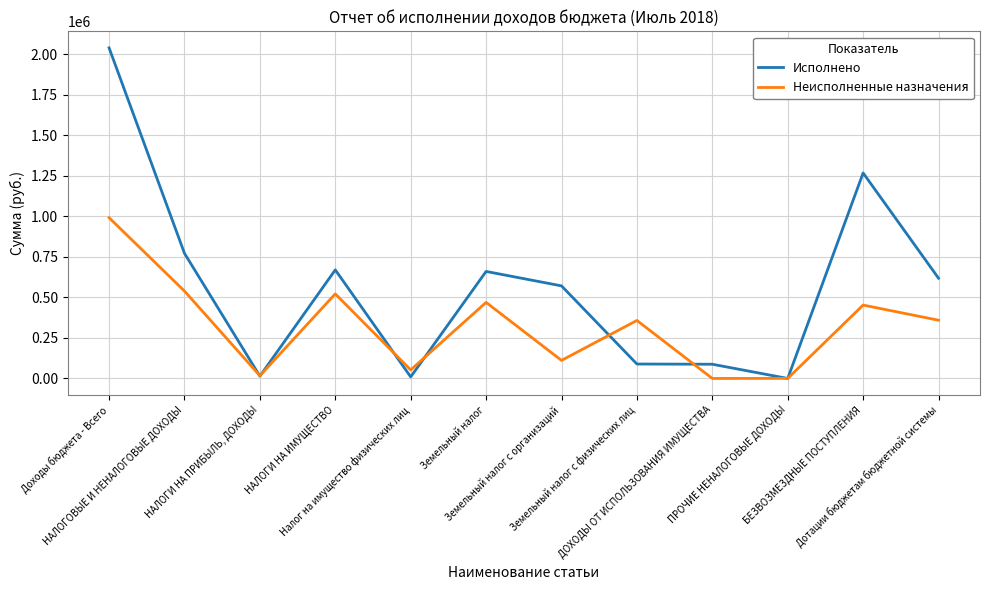

Between НАЛОГОВЫЕ И НЕНАЛОГОВЫЕ ДОХОДЫ and Земельный налог с организаций, which series saw the biggest shift?

Неисполненные назначения